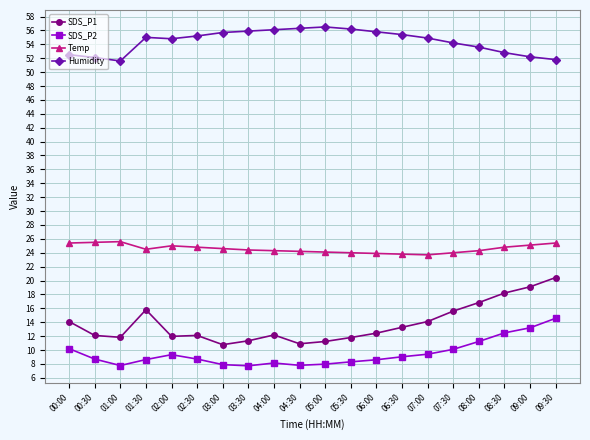

Is it true that SDS_P2 equals 6.6 at 09:30?

False